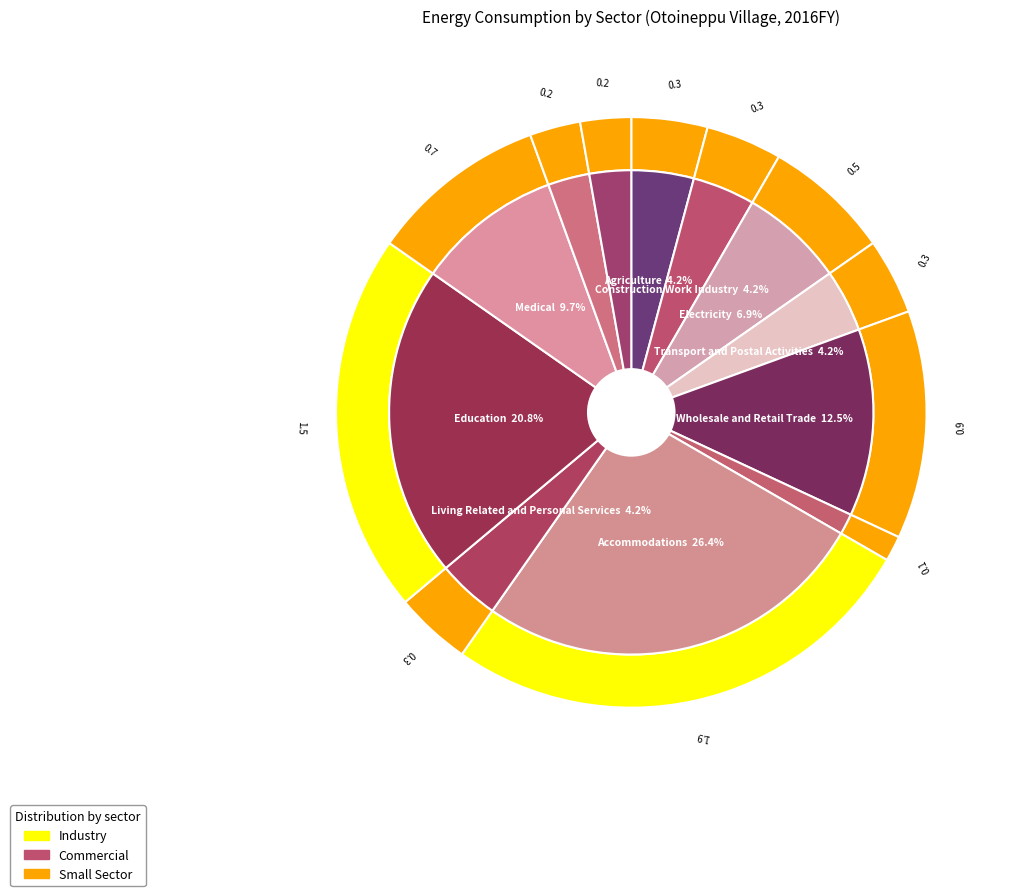

Is there any slice that represents more than half of the pie?

No